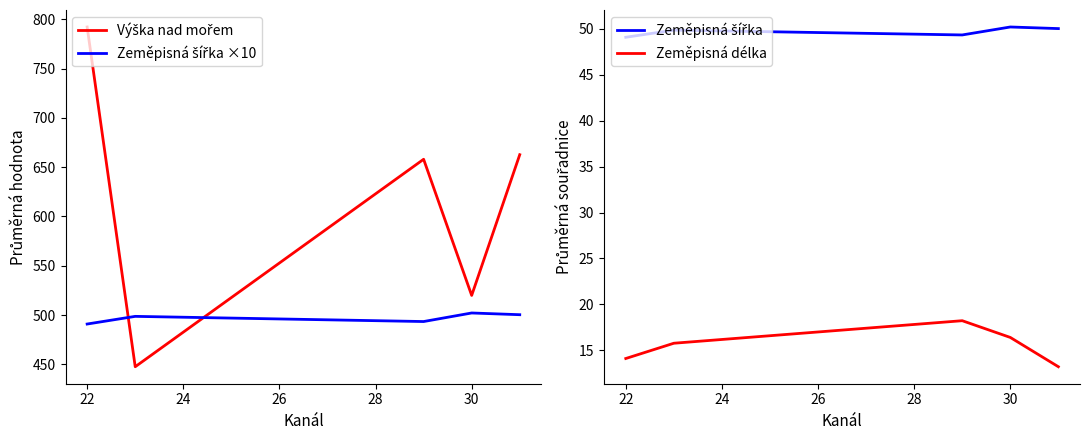

True or false: Zeměpisná délka has a value of 9.8 at 22.

False